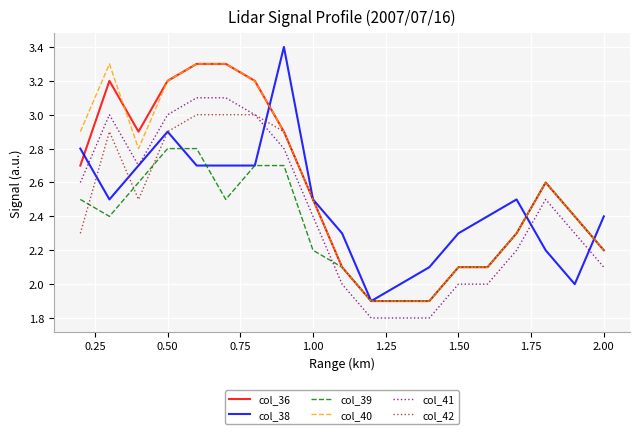

What is the maximum value for col_39?

2.8